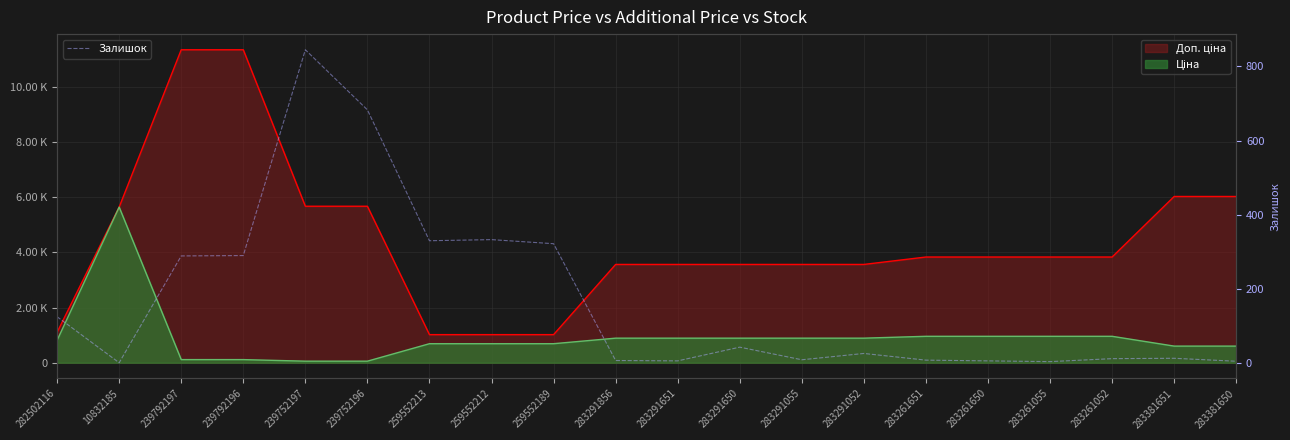

What is the label of the 16th point from the right?

239752197